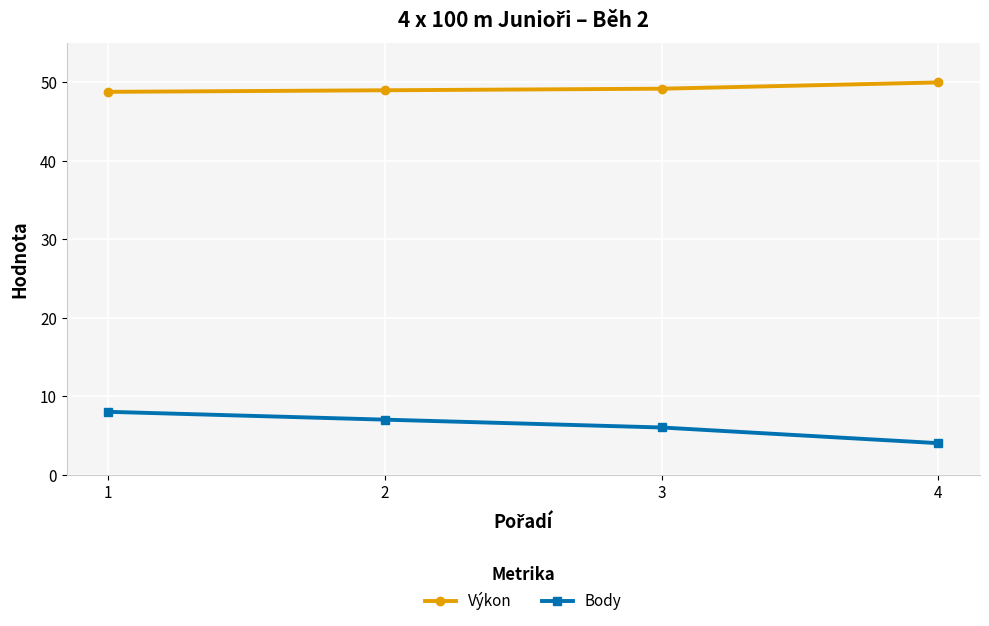

What is the greatest value displayed?

50.0